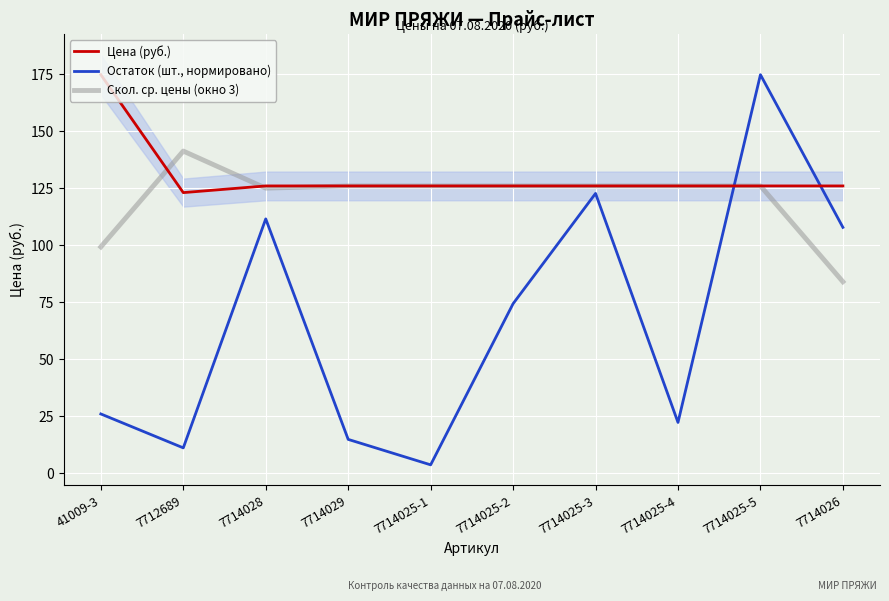

What is the highest value of the Цена (руб.) series?

174.8